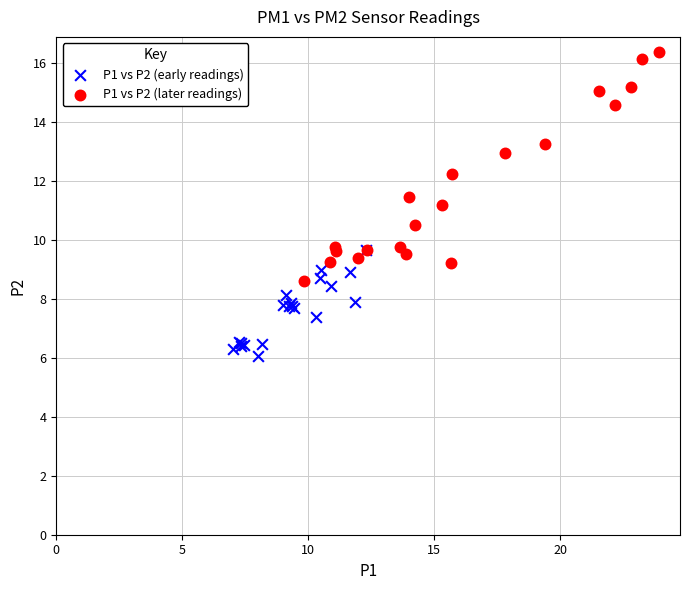

Which series reaches the maximum Y coordinate?

P1 vs P2 (later readings)